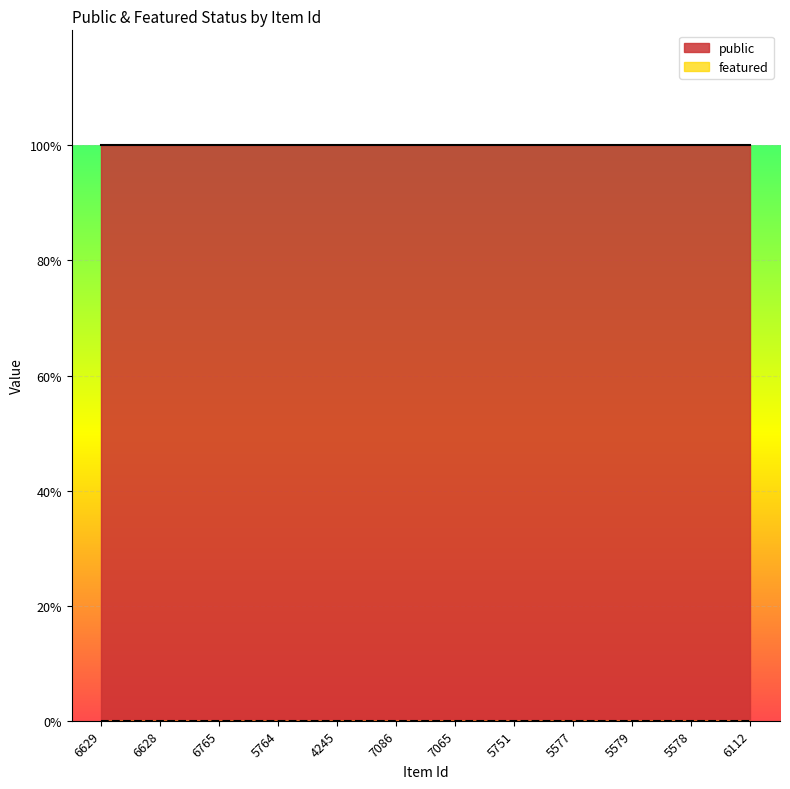

Reading left to right, extract all data points from this chart.

public: 1	1	1	1	1	1	1	1	1	1	1	1
featured: 0	0	0	0	0	0	0	0	0	0	0	0